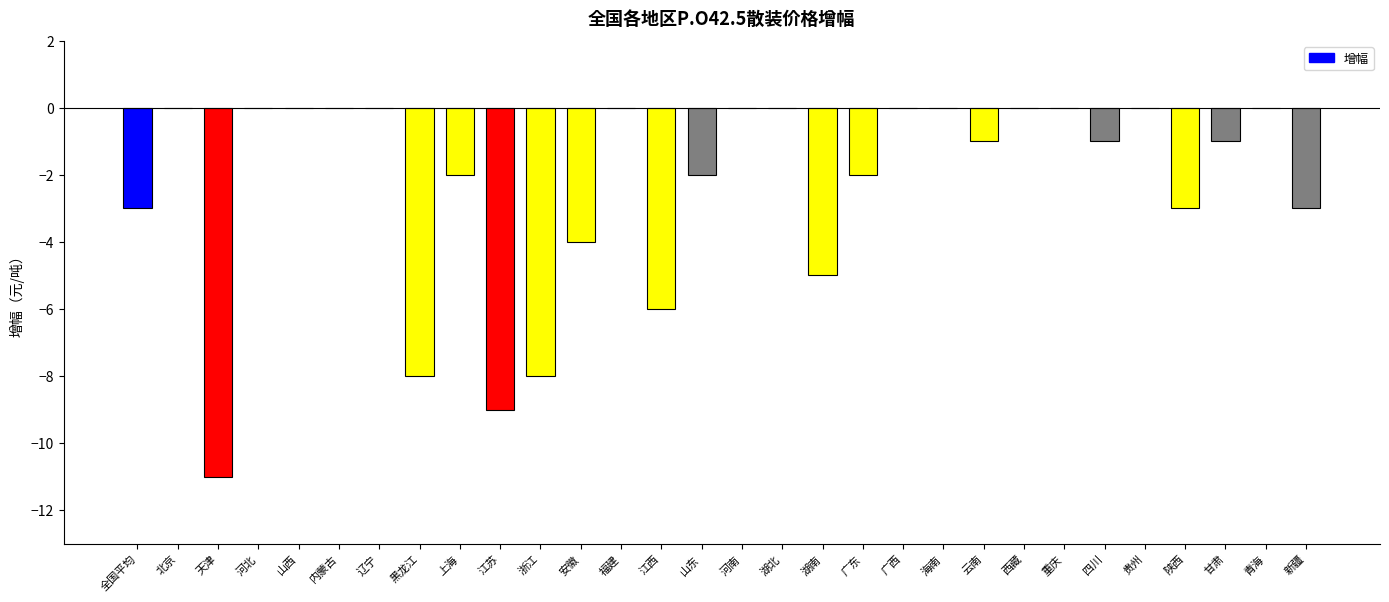

What is the sum of the values at 新疆 and 安徽?

-7